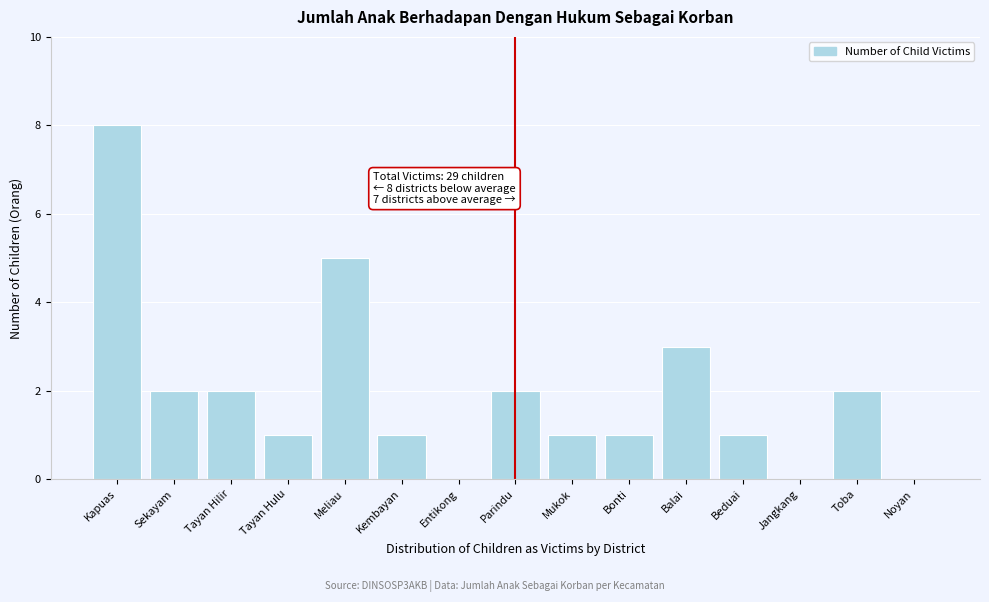

Reading right to left, extract all data points from this chart.

Noyan=0	Toba=2	Jangkang=0	Beduai=1	Balai=3	Bonti=1	Mukok=1	Parindu=2	Entikong=0	Kembayan=1	Meliau=5	Tayan Hulu=1	Tayan Hilir=2	Sekayam=2	Kapuas=8